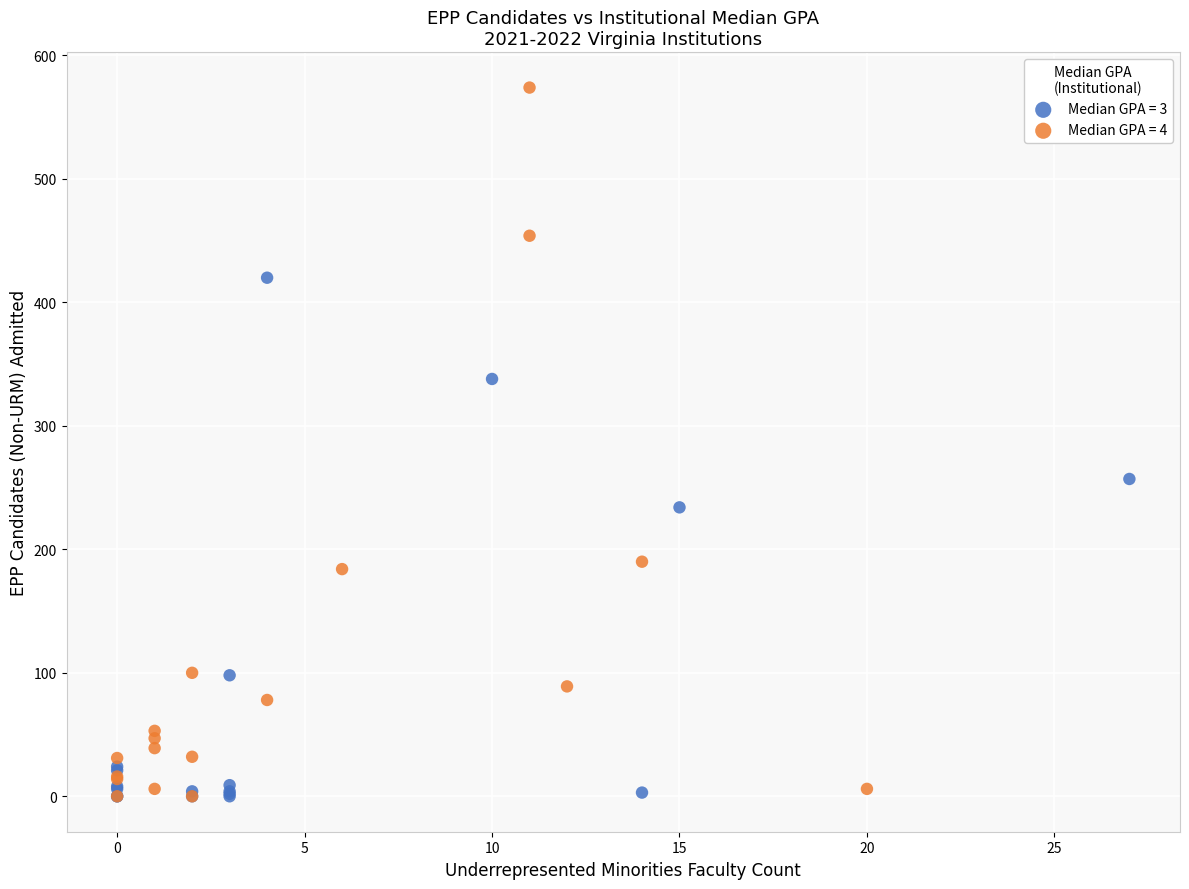

Which series reaches the maximum Y coordinate?

Median GPA = 4